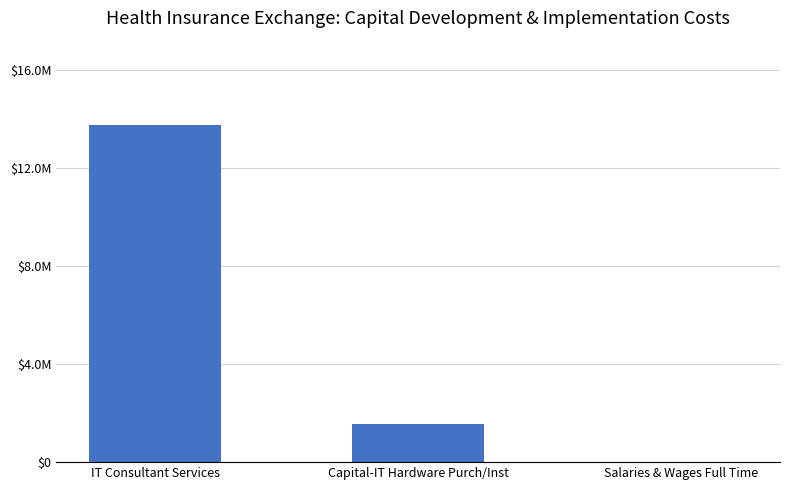

What is the label of the 3rd bar from the right?

IT Consultant Services